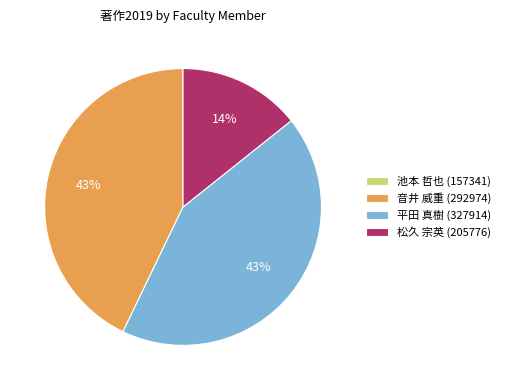

Does 平田 真樹 (327914) account for over 50% of the chart?

No